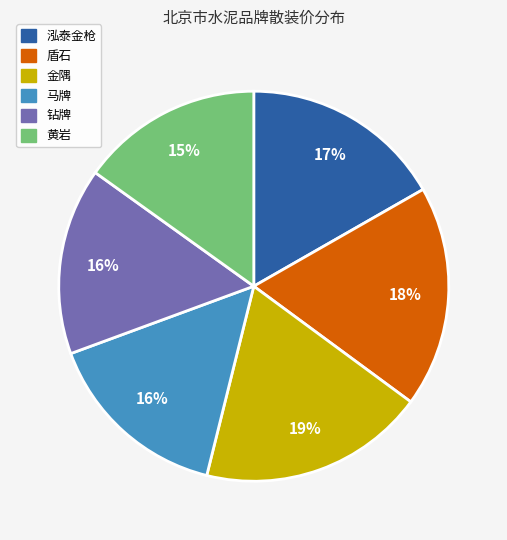

The 马牌 slice represents 16% of the pie. True or false?

True